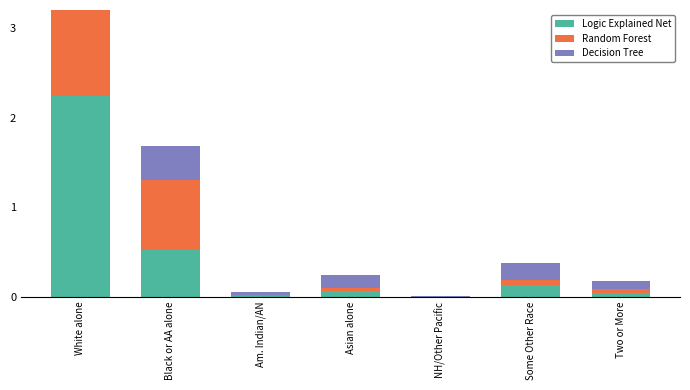

What is the label of the 3rd bar from the left?

Am. Indian/AN